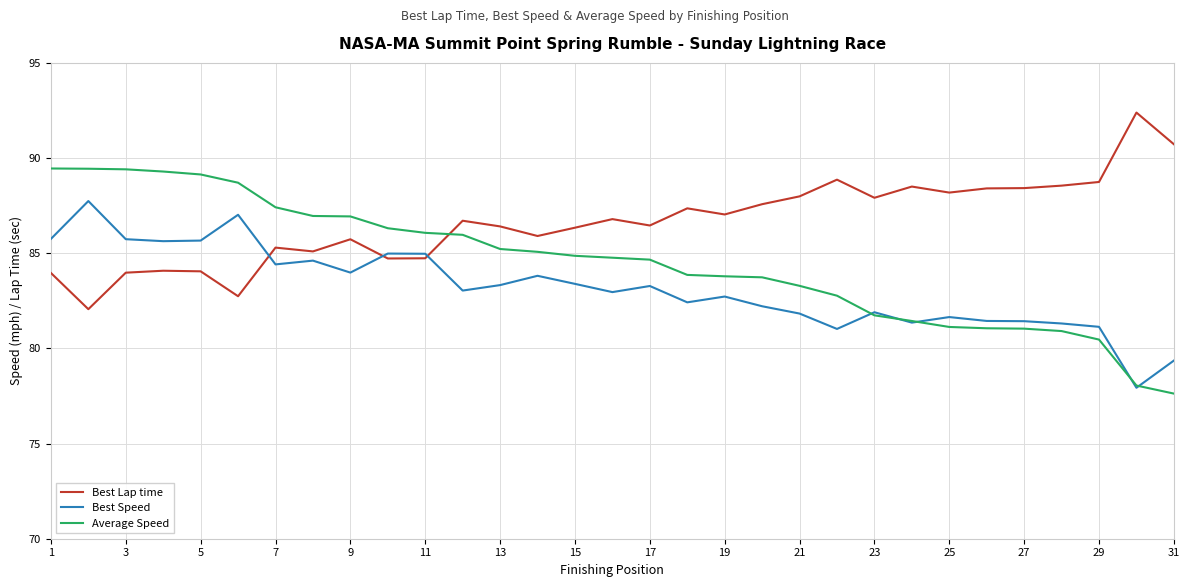

List the series in order of their overall mean, lowest first.

Best Speed, Average Speed, Best Lap time